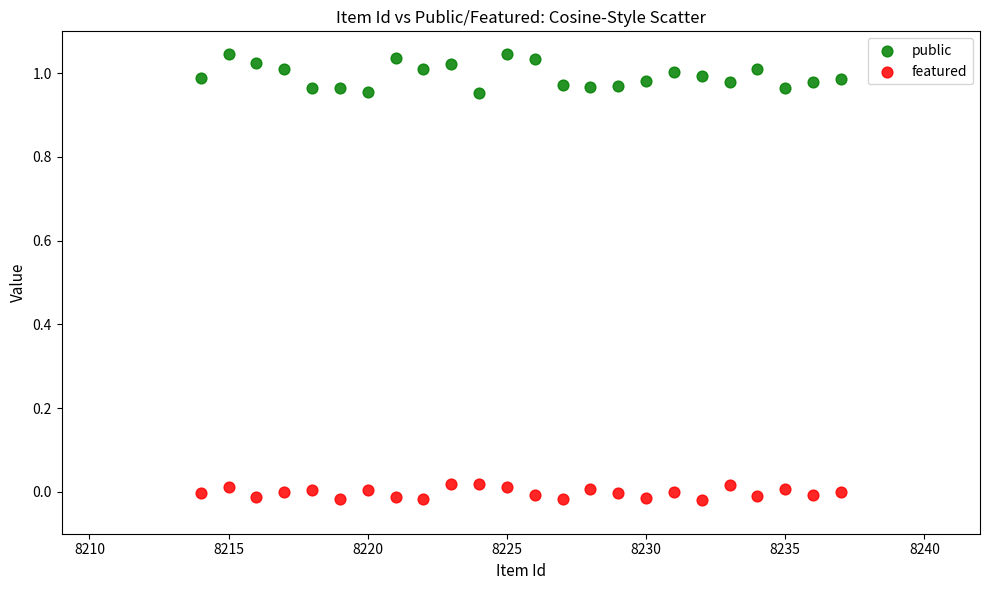

Which series has the widest spread of Y values?

public